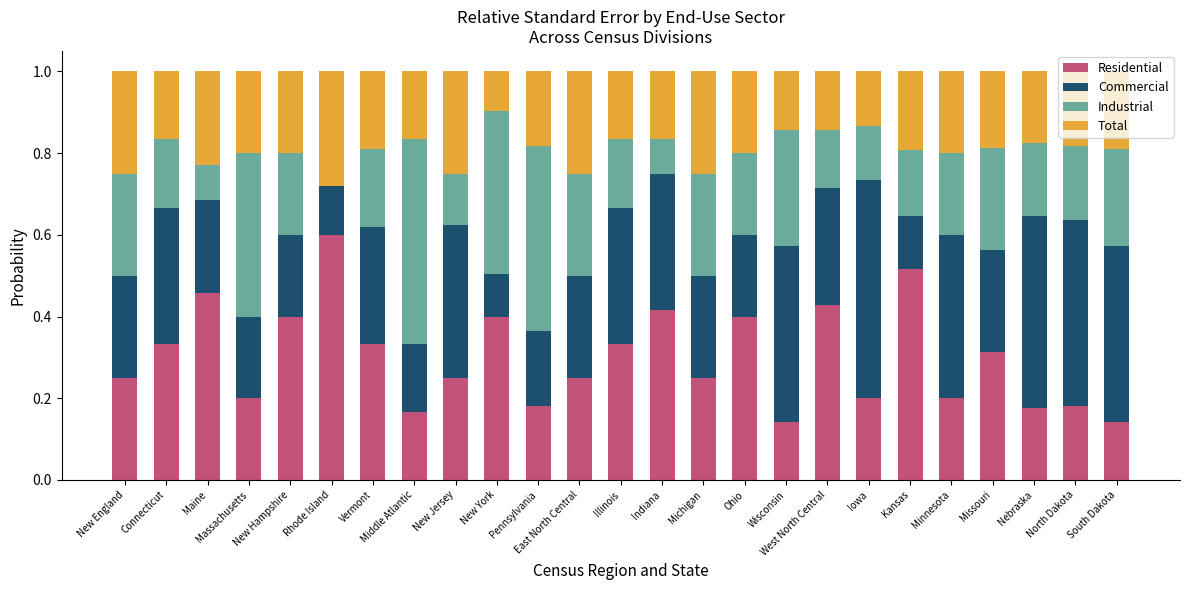

What is the sum of all Residential values?

7.5